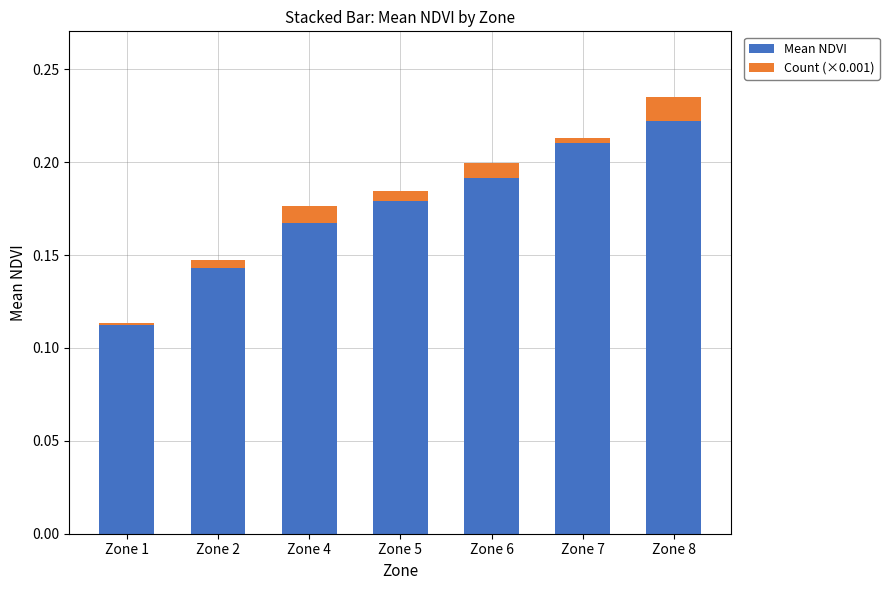

Which category has the highest value in the Mean NDVI series?

Zone 8